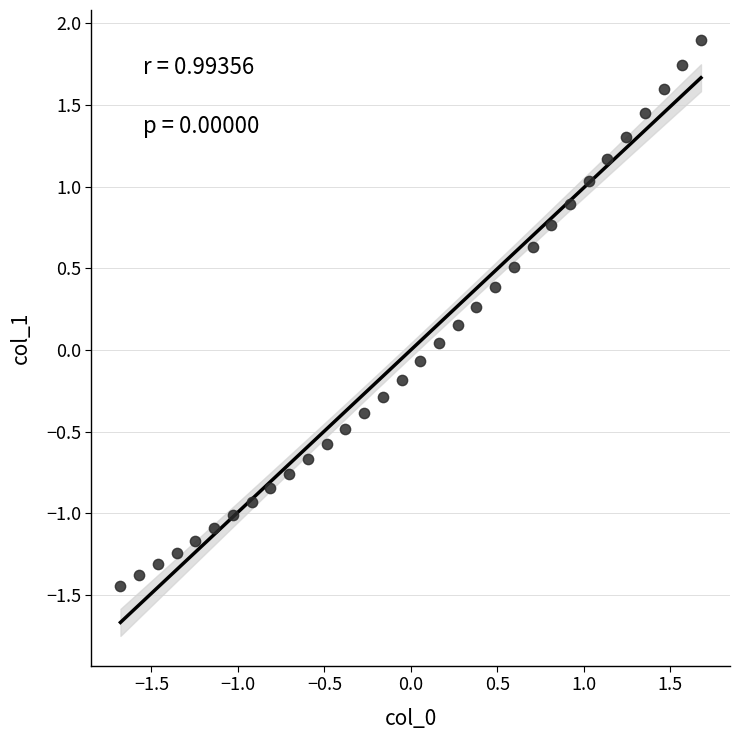

What is the range of X values (max minus min)?

3.4